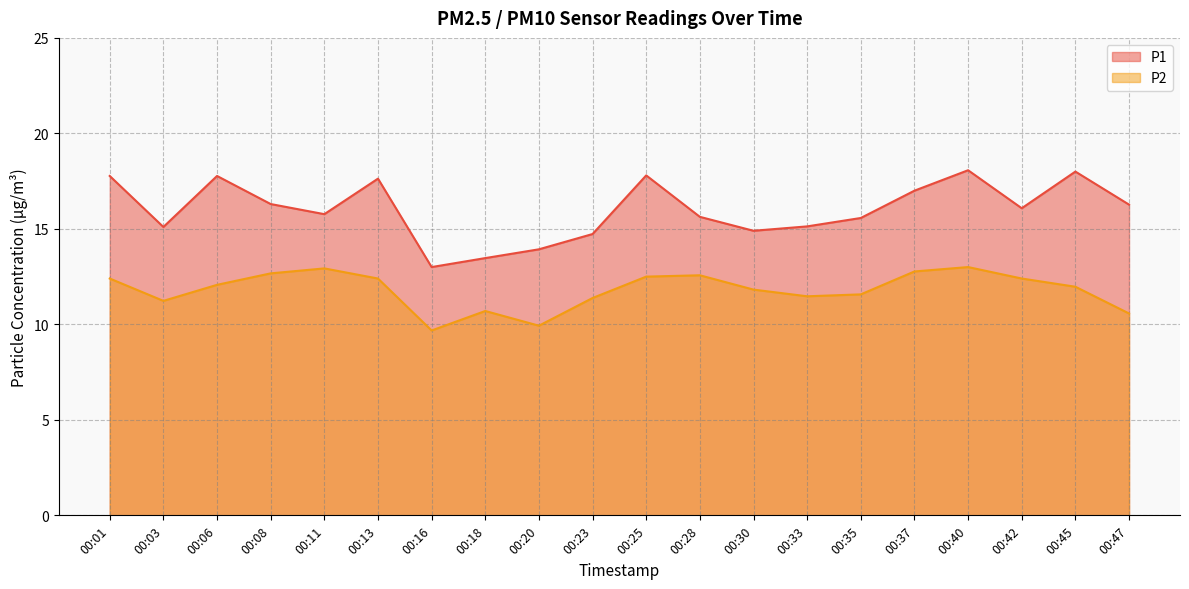

True or false: P1 has a value of 21.8 at 00:18.

False